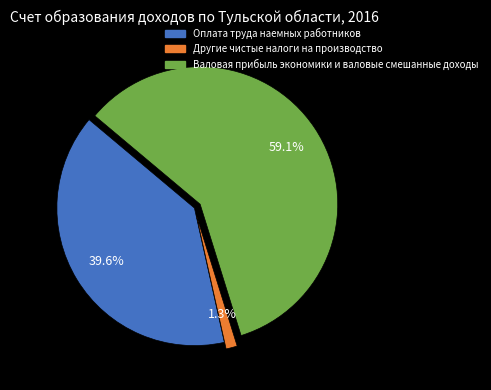

What is the ratio of the value at Оплата труда наемных работников to the value at Валовая прибыль экономики и валовые смешанные доходы?

0.7